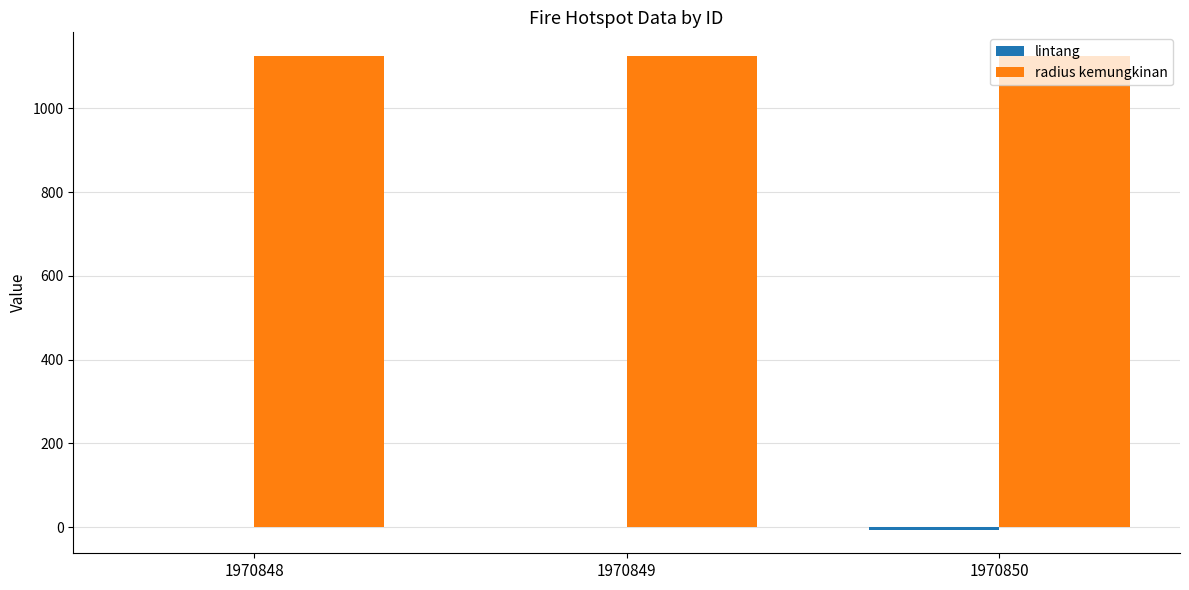

How many groups of bars are there?

3